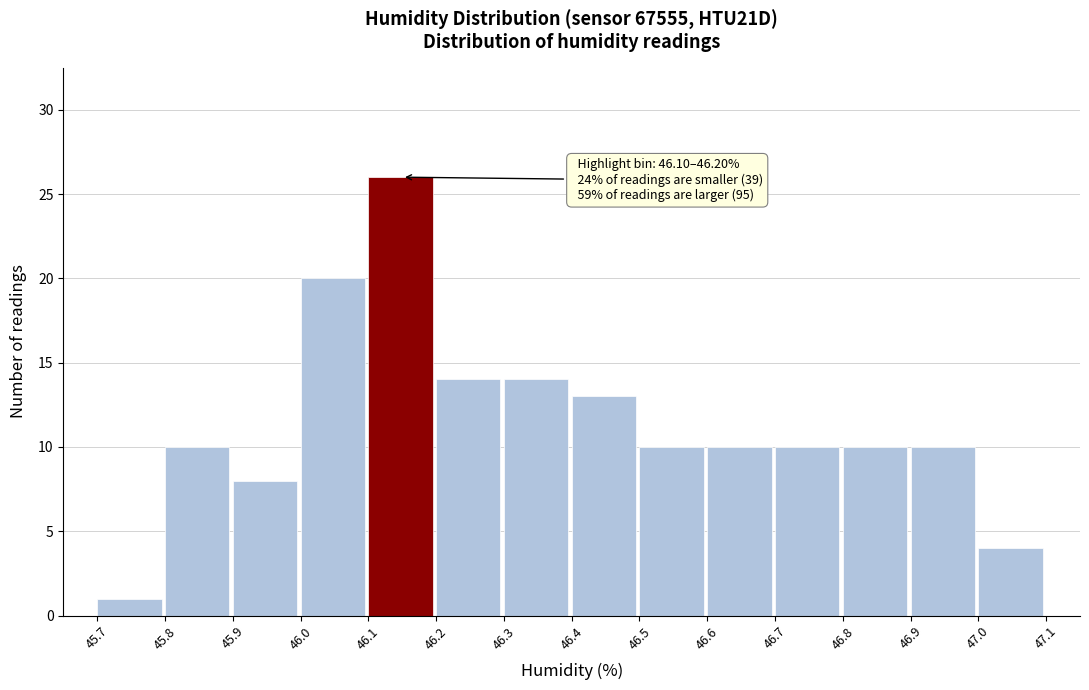

Which range on the x-axis has the tallest bar?

46.1 to 46.2